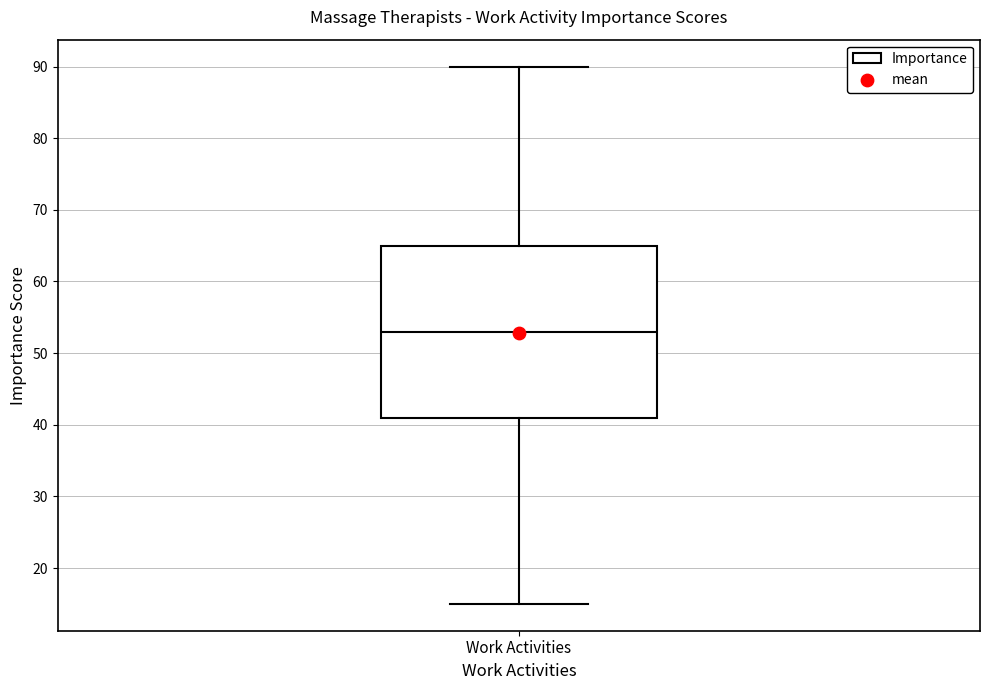

Read this box plot against the y-axis: the position of the median line, the range covered by the box, and the ends of both whiskers. The values are not printed on the chart, so give them approximately, as read against the axis.

median 53, box 41 to 65, whiskers 15 to 90